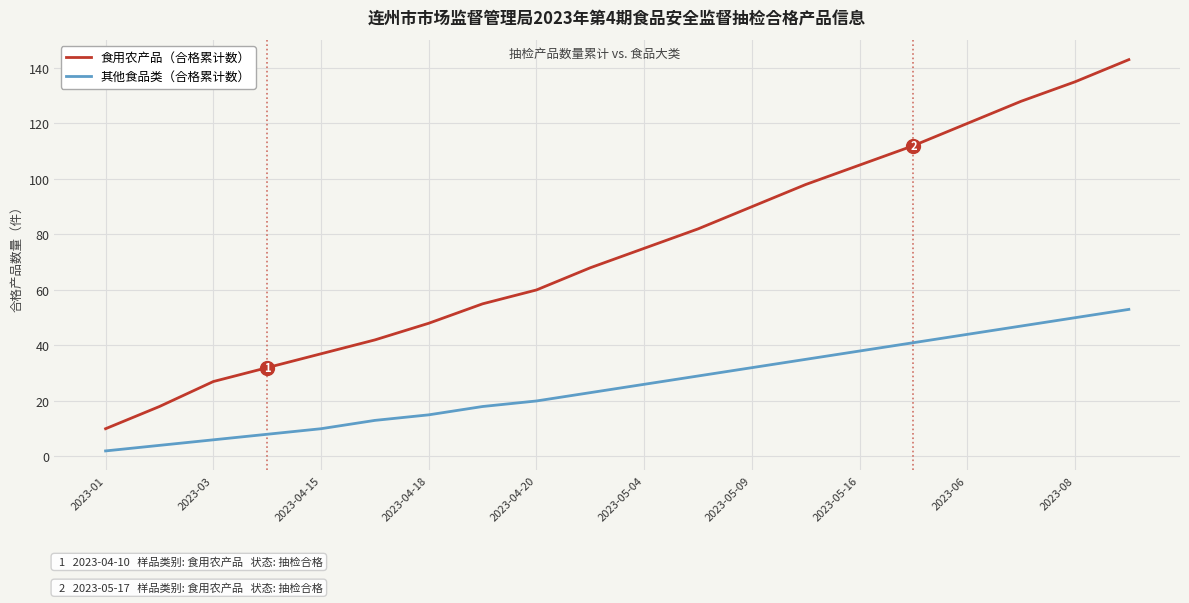

Which series has the largest total across all categories?

食用农产品（合格累计数）